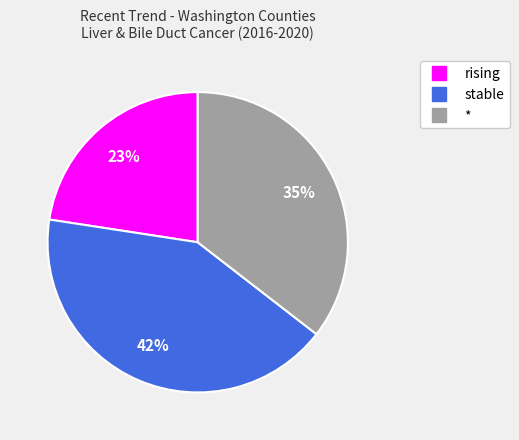

What is the ratio of the value at stable to the value at *?

1.2